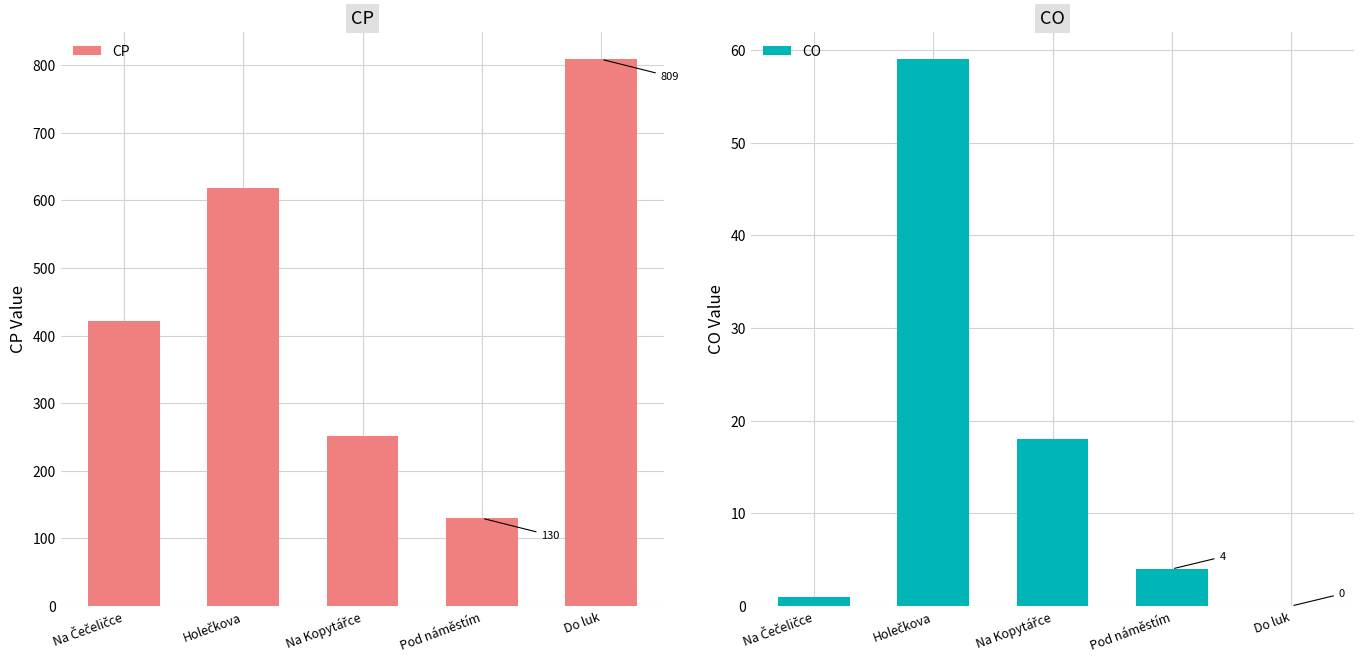

What is the label of the 1st bar from the right?

Do luk